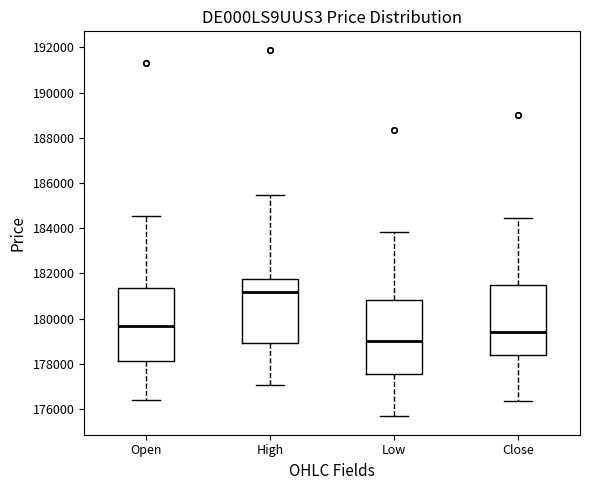

Where does the median line of the box for High sit on the y-axis? The values are not printed on the chart, so give them approximately, as read against the axis.

181200